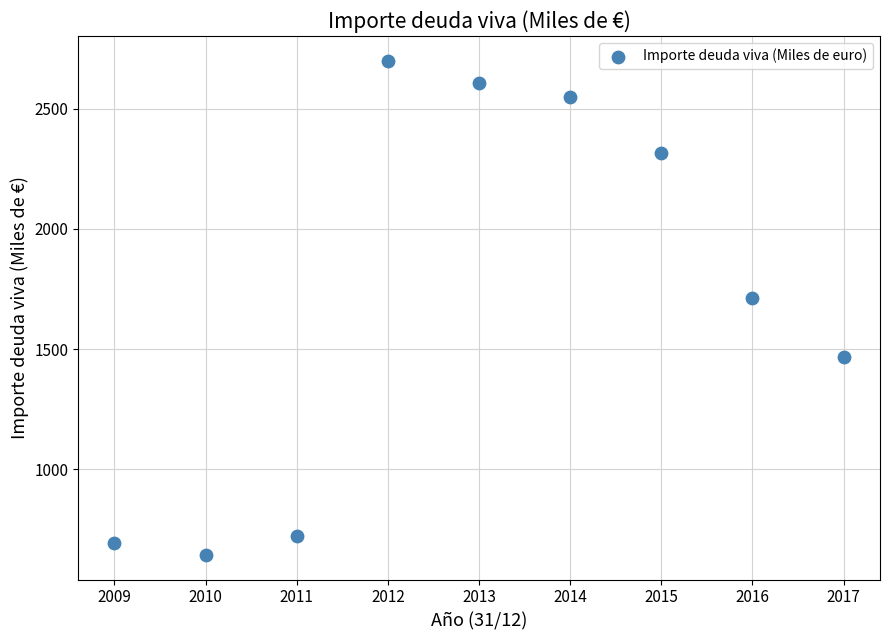

What Y value in the scatter plot is closest to 1672?

1714